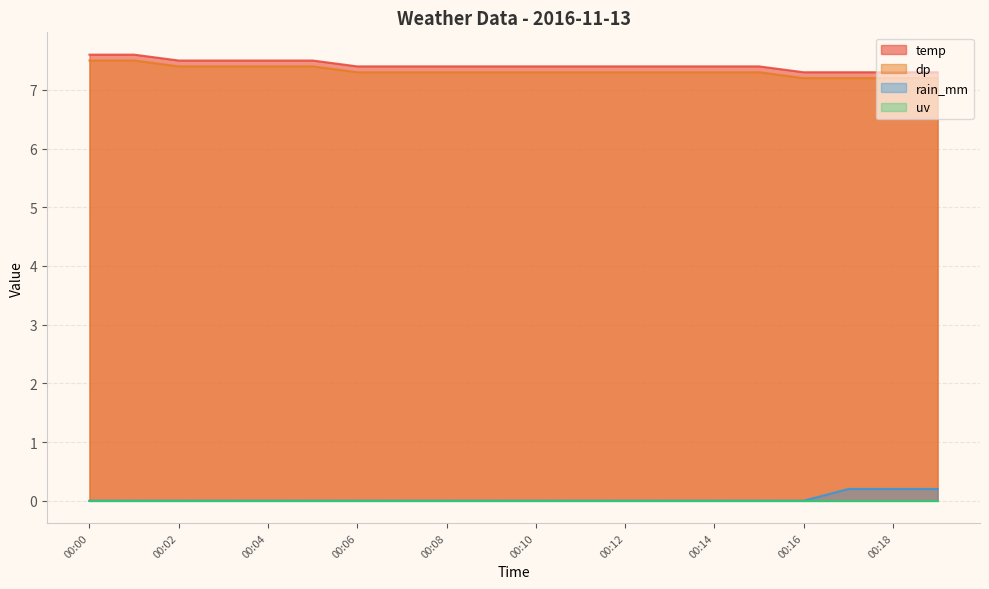

Where is rain_mm nearest to the value 0?

00:00